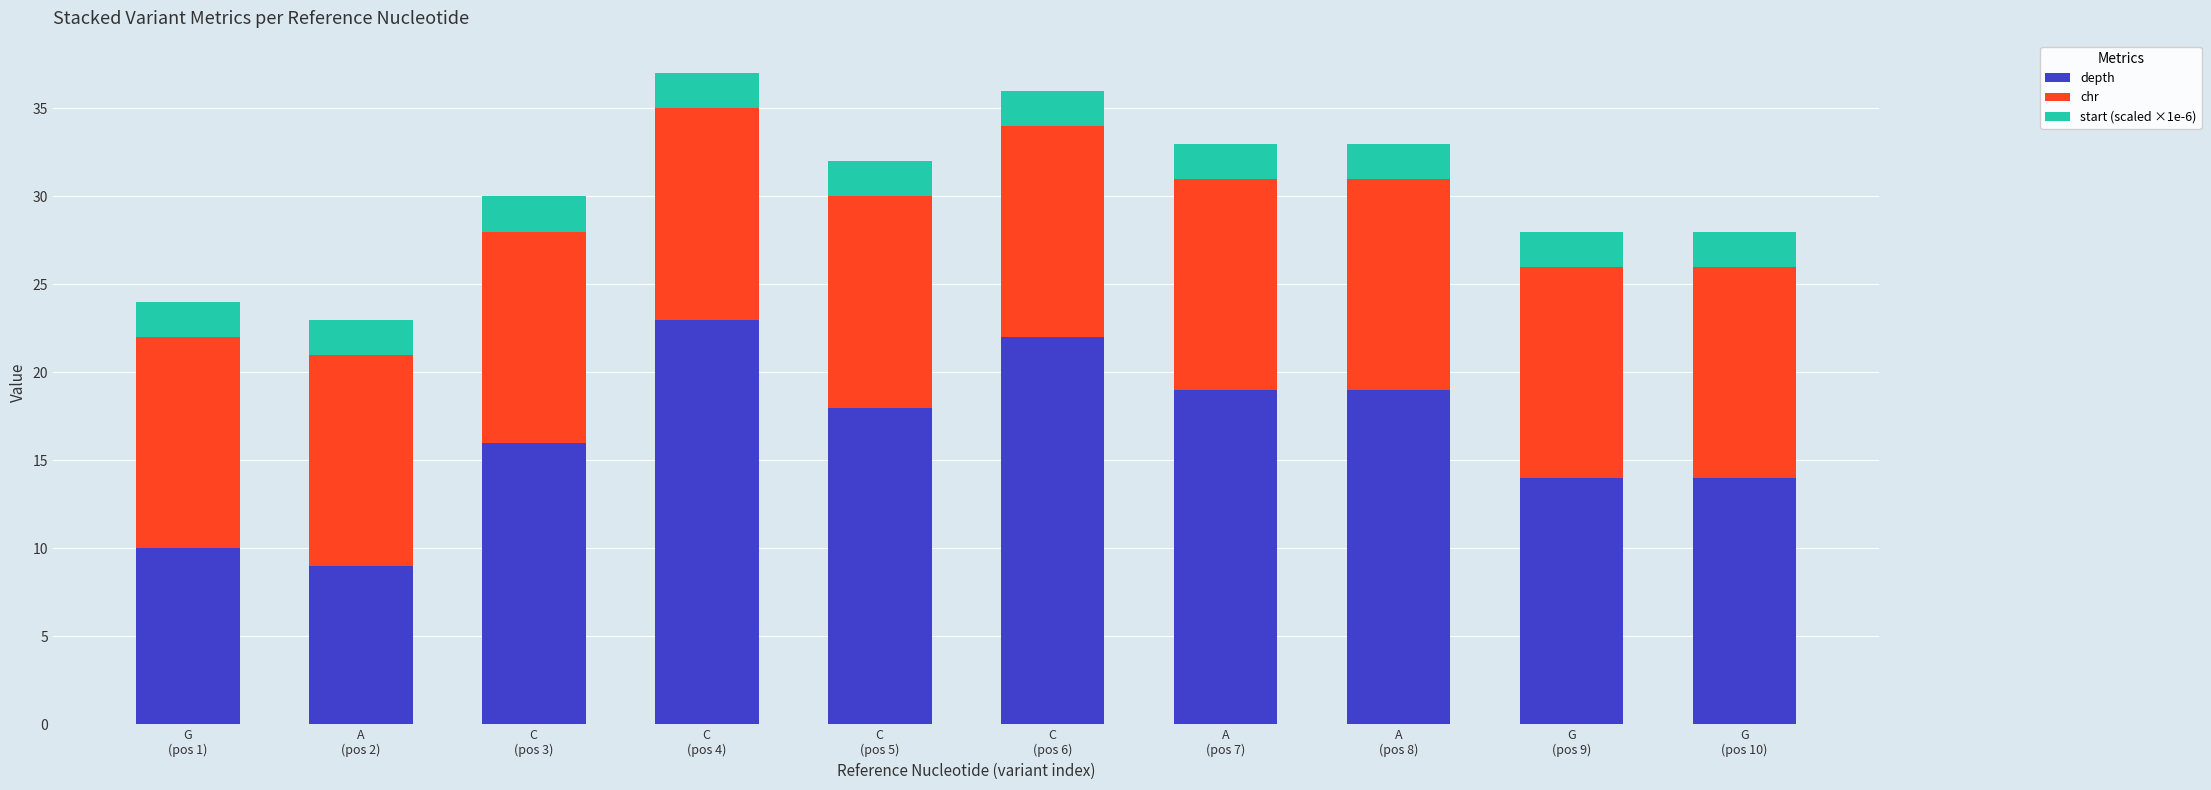

What is the difference between the maximum and minimum values in the depth series?

14